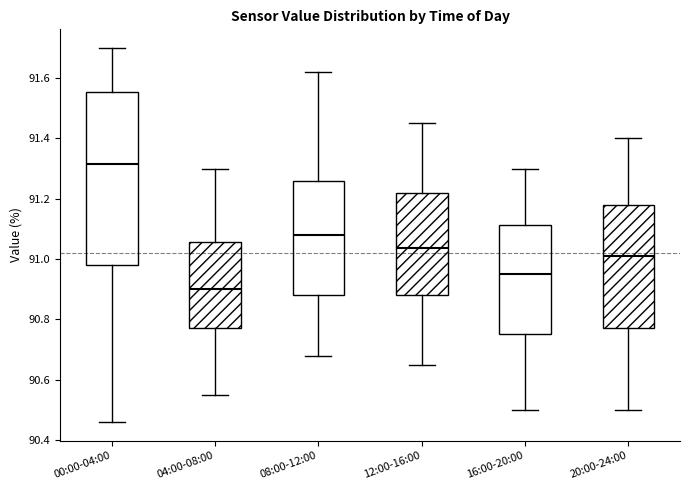

Reading left to right, read every box against the y-axis: the position of its median line, the range the box covers, and the ends of its whiskers. The values are not printed on the chart, so give them approximately, as read against the axis.

00:00-04:00: median 91.32, box 90.98 to 91.56, whiskers 90.46 to 91.70
04:00-08:00: median 90.90, box 90.78 to 91.06, whiskers 90.56 to 91.30
08:00-12:00: median 91.08, box 90.88 to 91.26, whiskers 90.68 to 91.62
12:00-16:00: median 91.04, box 90.88 to 91.22, whiskers 90.66 to 91.46
16:00-20:00: median 90.96, box 90.76 to 91.12, whiskers 90.50 to 91.30
20:00-24:00: median 91.02, box 90.78 to 91.18, whiskers 90.50 to 91.40